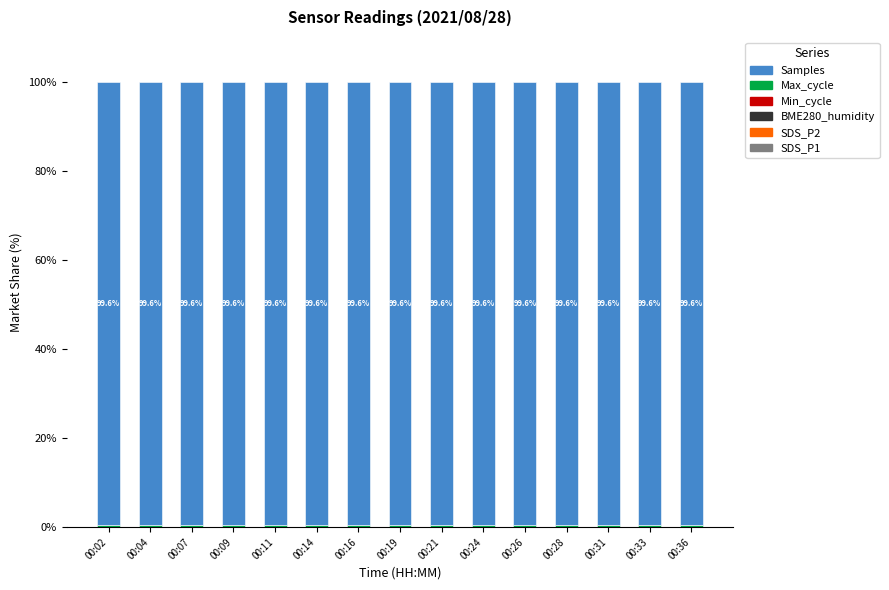

What is the total value across all series at 00:26?

100.0